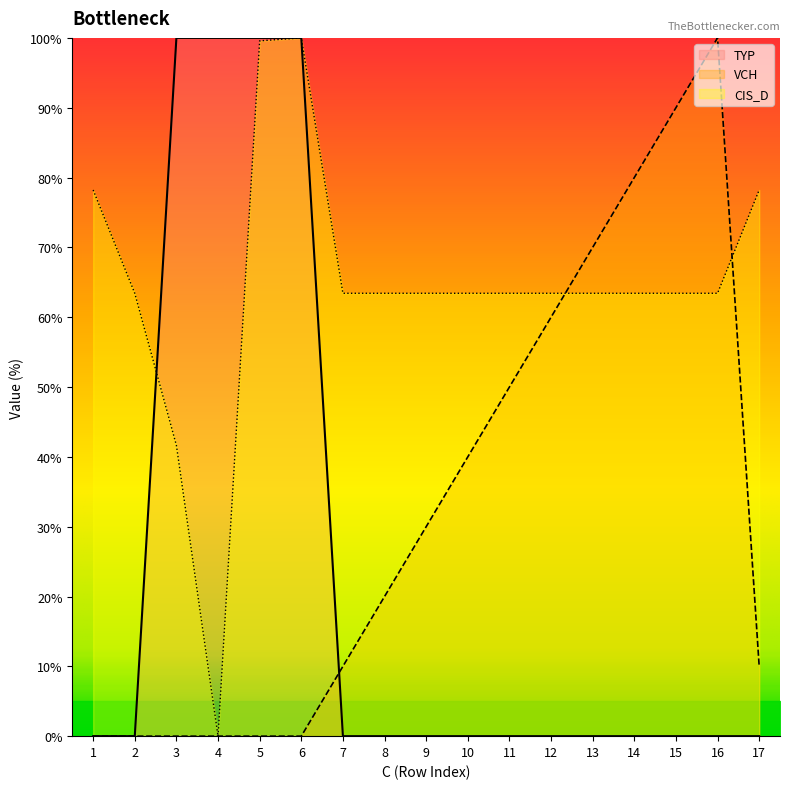

What is the average value of the CIS_D series?

64.4